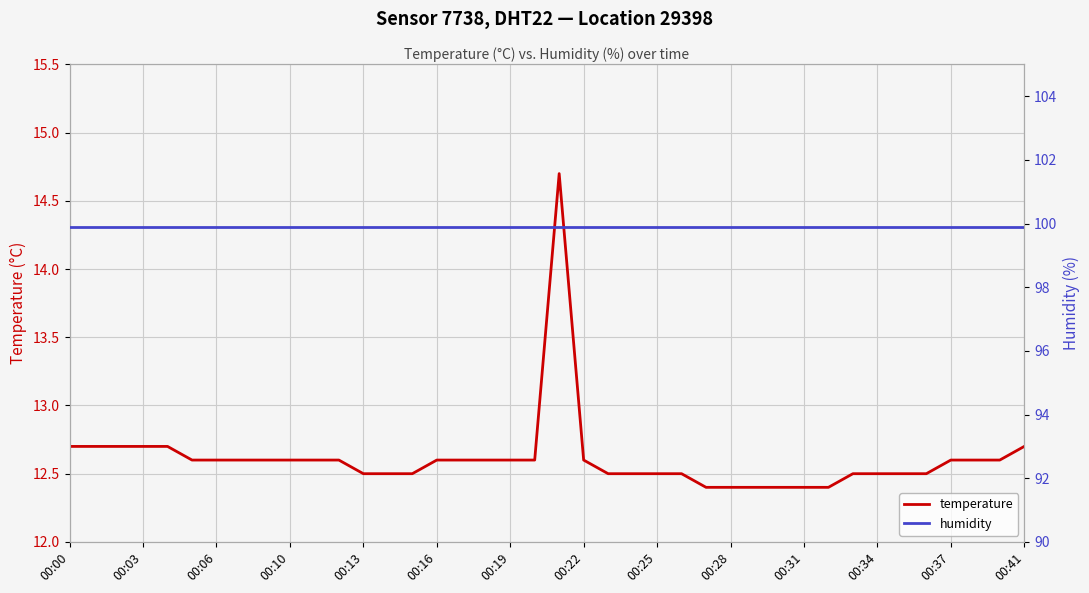

What is the maximum value for temperature?

14.7